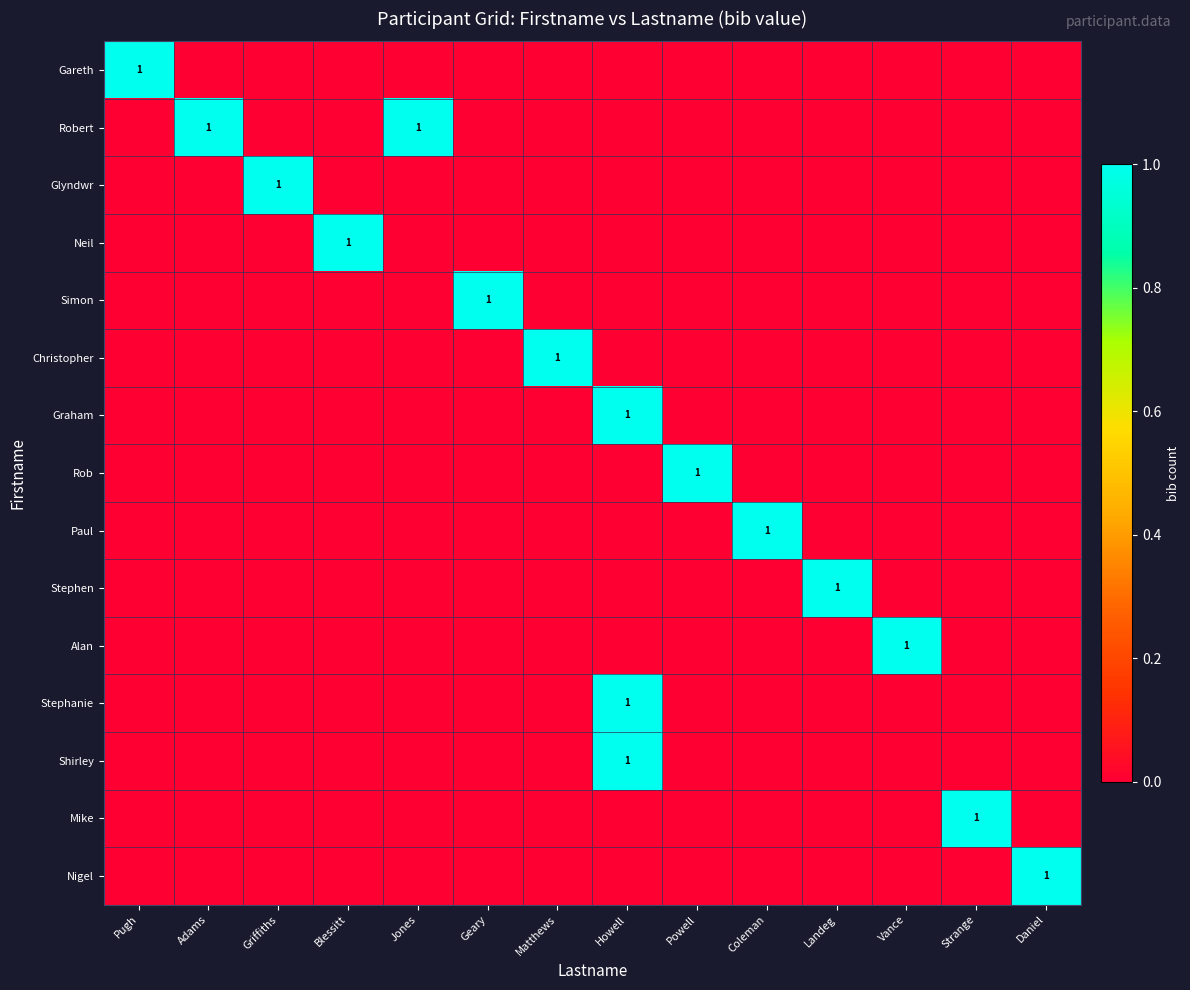

At which category is the sum across all series the highest?

Howell